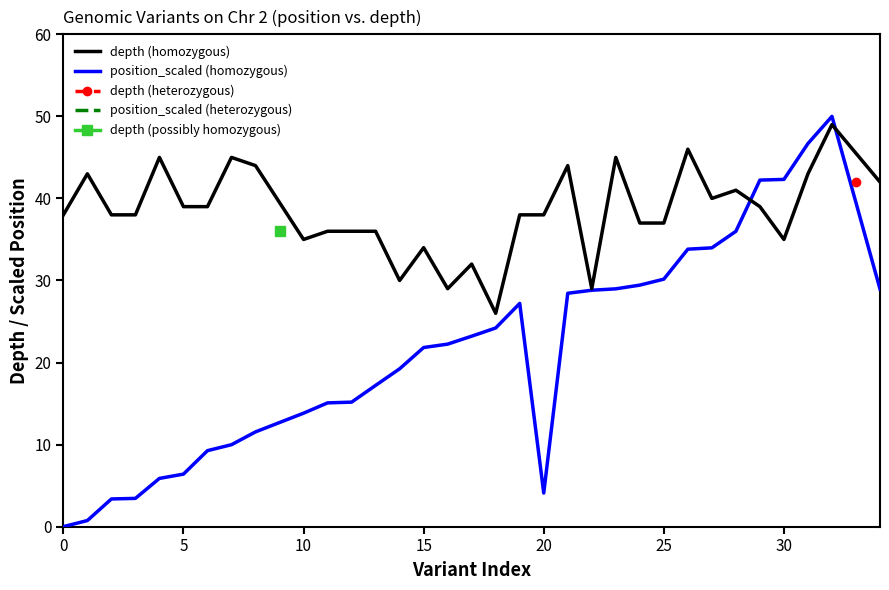

True or false: position_scaled (homozygous) has a value of 23.3 at 10.

False